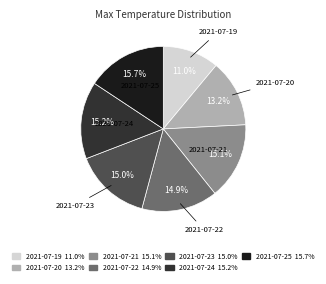

To the nearest percent, what is the combined percentage of 2021-07-23 and 2021-07-24?

30%